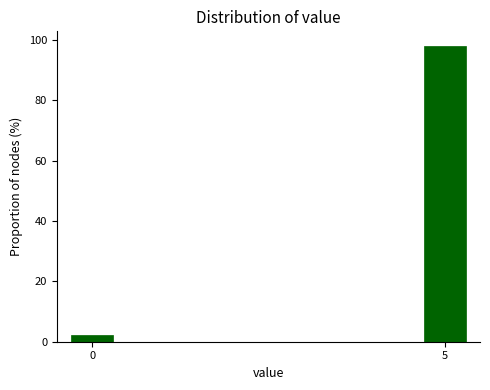

Reading right to left, list all the values displayed in this chart.

5=97.9	0=2.1